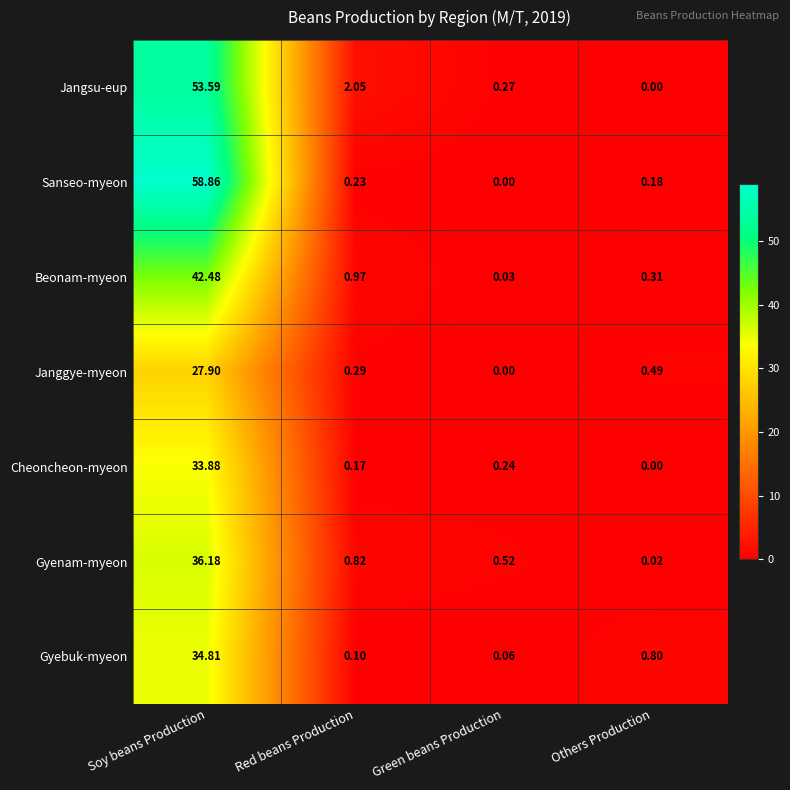

At which category does the chart reach its peak across all series?

Soy beans Production